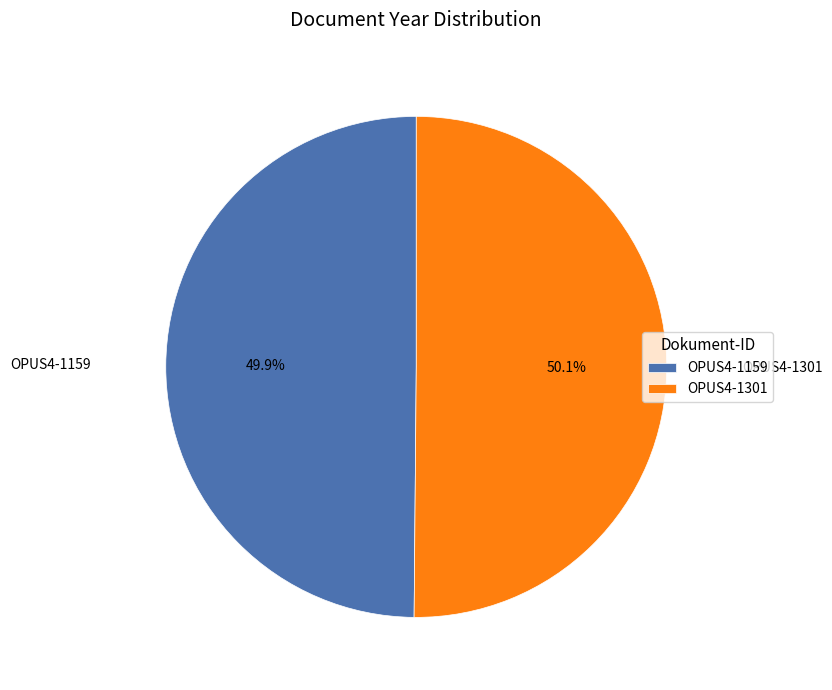

Does any single category account for the majority?

Yes